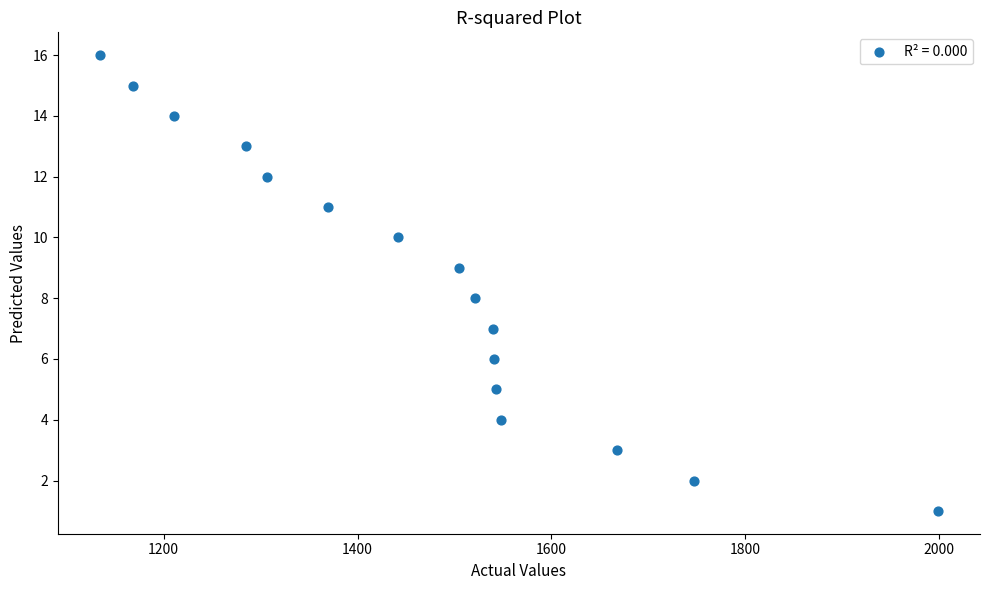

What is the range of X values (max minus min)?

865